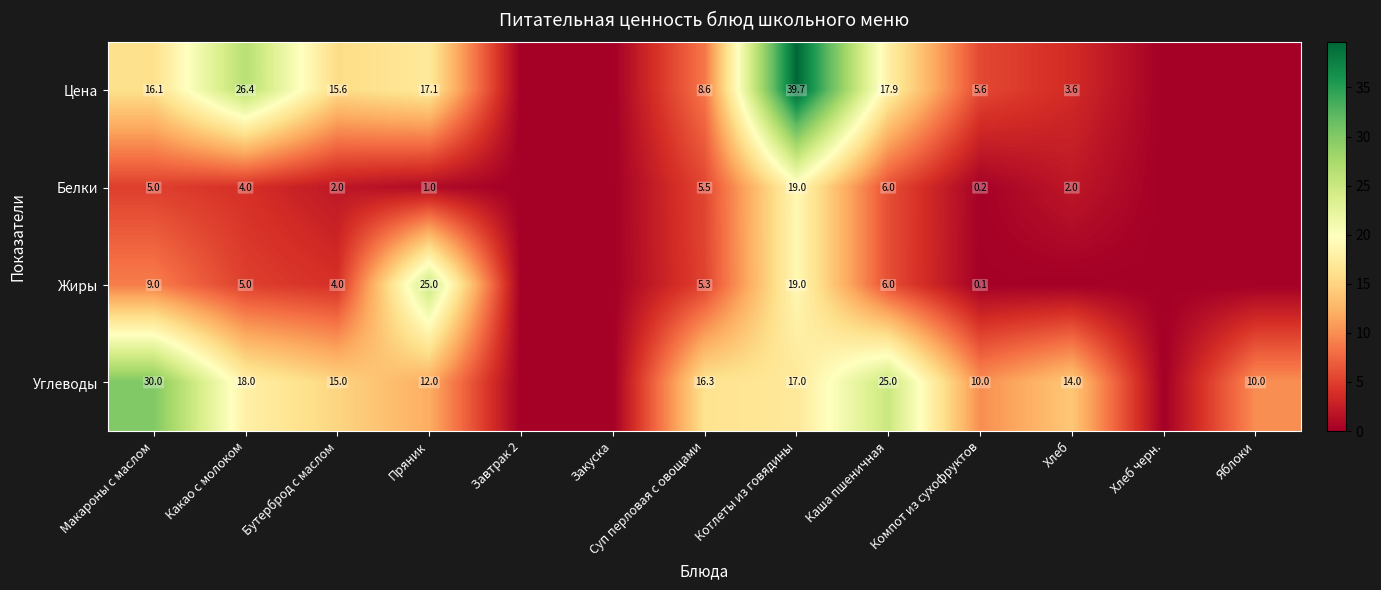

What is the spread (max minus min) of values at Суп перловая с овощами?

11.0